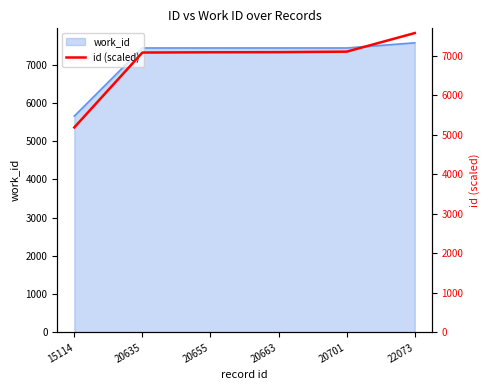

Is it true that the value at 20701 is 3576.2?

False